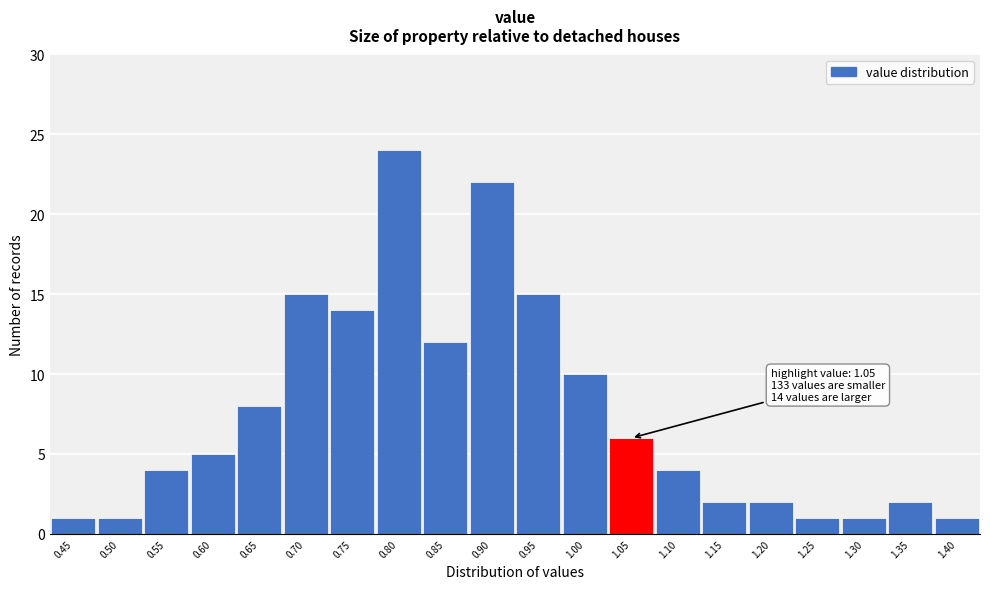

Which range on the x-axis has the tallest bar?

0.775 to 0.825